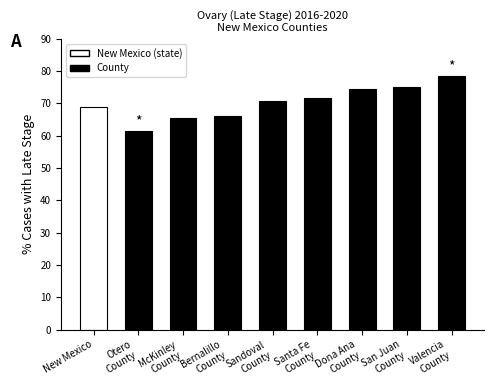

How many distinct data groups are displayed?

1